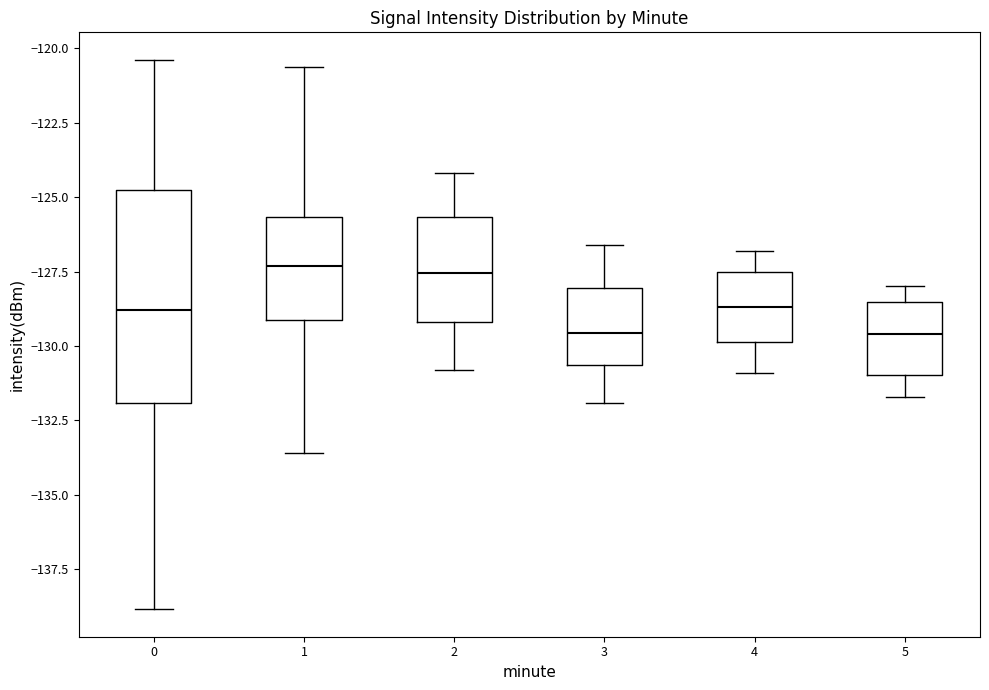

Which box is the tallest, from its lower edge to its upper edge?

0